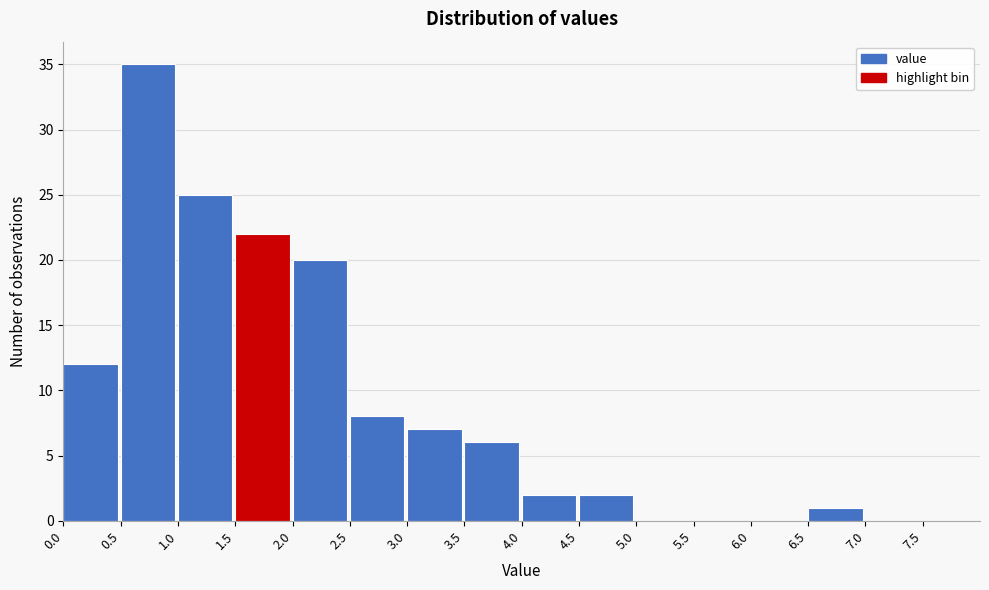

Reading left to right, transcribe this chart: for each bar, give the range it covers on the x-axis and its height. The values are not printed on the chart, so give them approximately, as read against the axis.

0.0 to 0.5: 12
0.5 to 1.0: 35
1.0 to 1.5: 25
1.5 to 2.0: 22
2.0 to 2.5: 20
2.5 to 3.0: 8
3.0 to 3.5: 7
3.5 to 4.0: 6
4.0 to 4.5: 2
4.5 to 5.0: 2
5.0 to 5.5: 0
5.5 to 6.0: 0
6.0 to 6.5: 0
6.5 to 7.0: 1
7.0 to 7.5: 0
7.5 to 8.0: 0